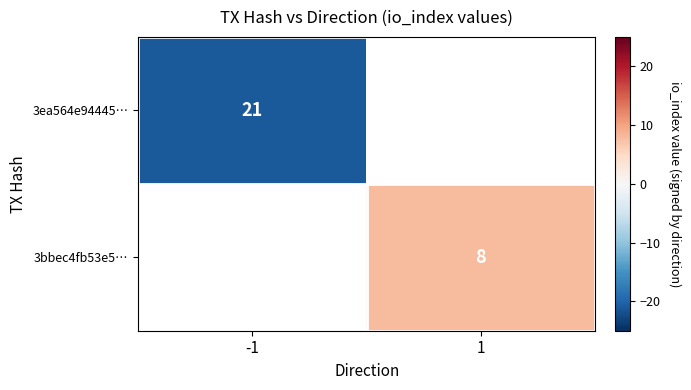

Is it true that 3bbec4fb53e5… equals 3 at 1?

False